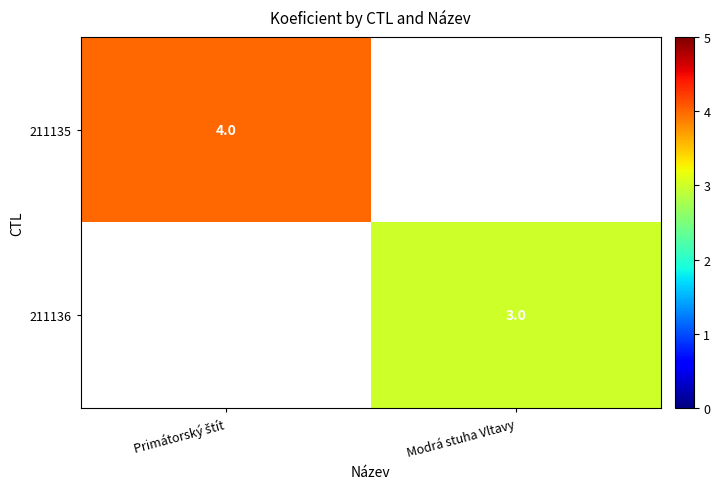

The value of 211136 at Modrá stuha Vltavy is 1. True or false?

False